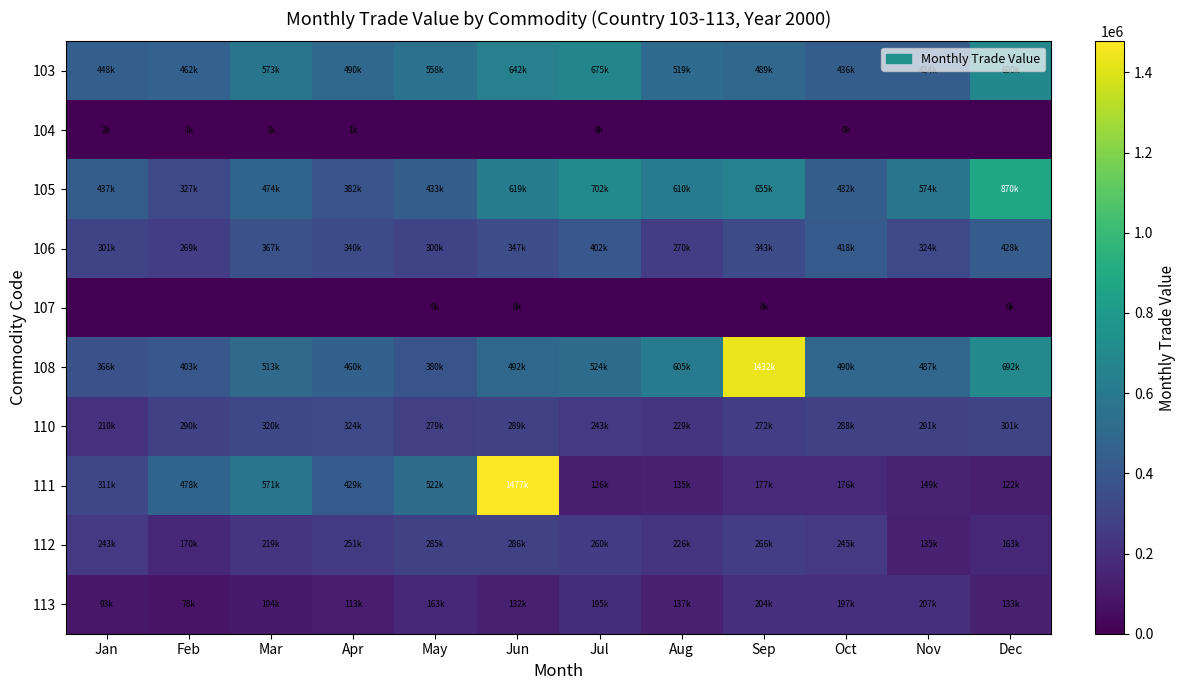

What is the difference between the highest and lowest values at Oct?

490294